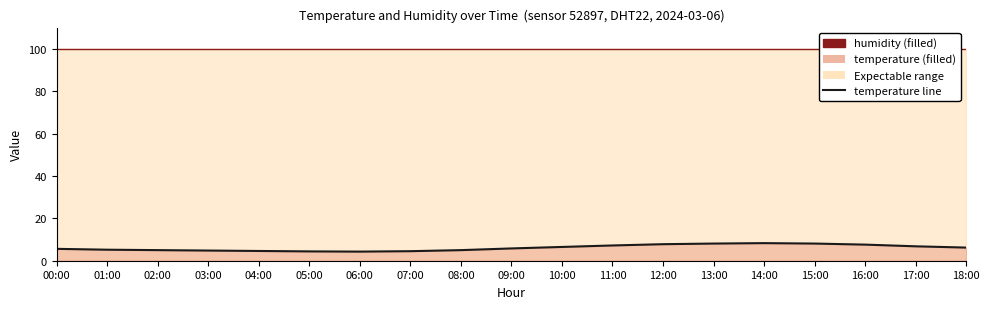

True or false: temperature line and humidity line intersect in this chart.

False